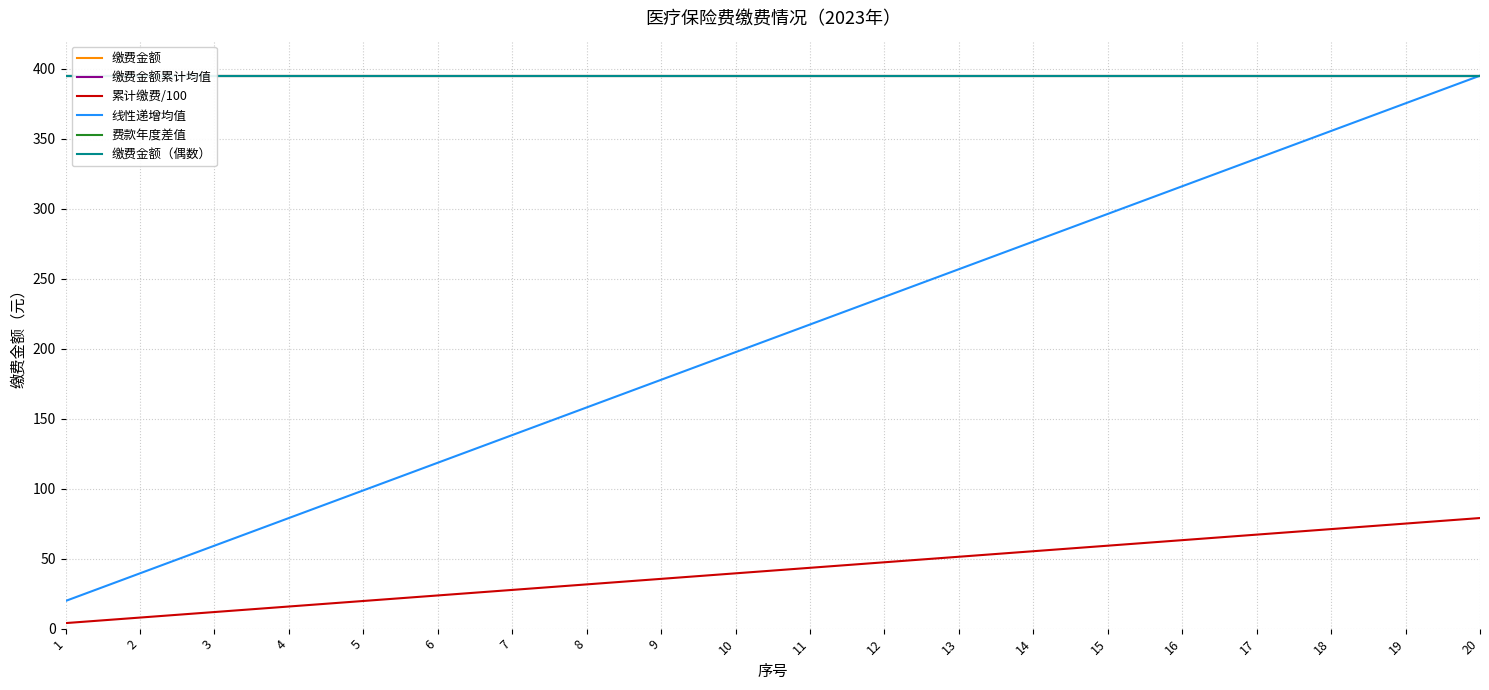

List the series in order of their peak value, highest first.

缴费金额, 缴费金额累计均值, 线性递增均值, 费款年度差值, 缴费金额（偶数）, 累计缴费/100